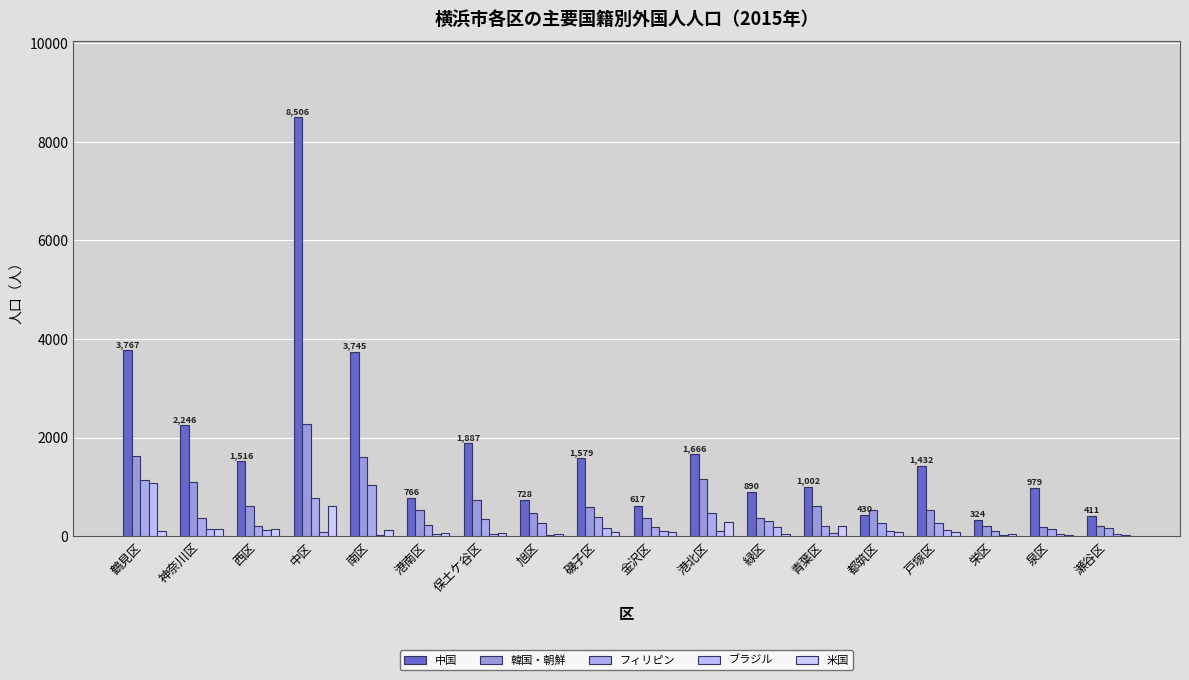

At which category does the chart reach its peak across all series?

中区